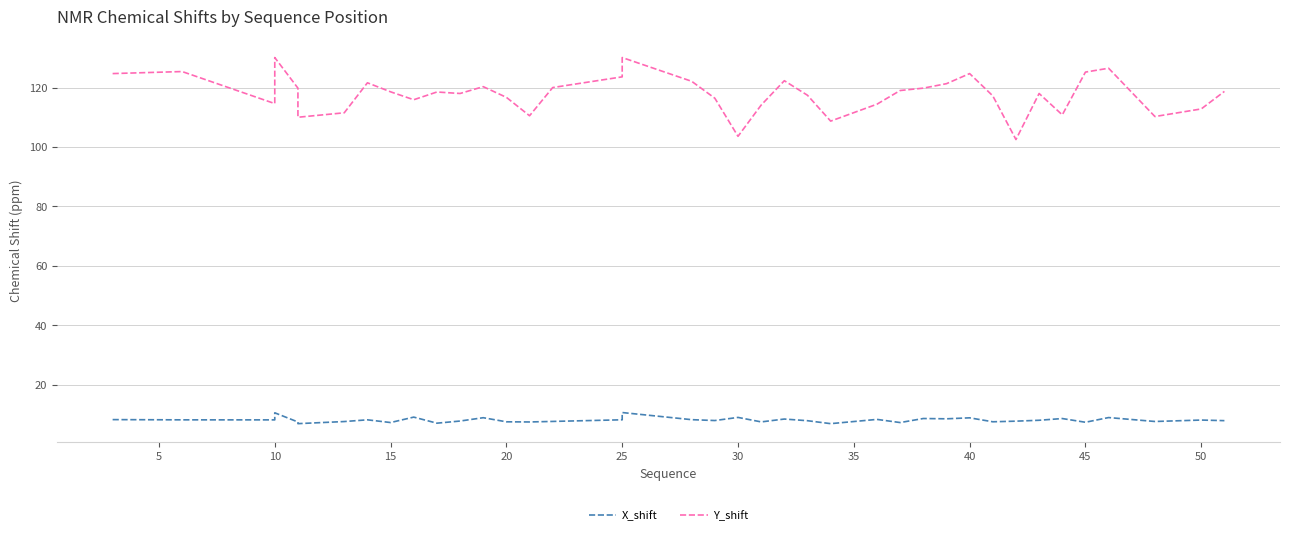

What is the value of the Y_shift point at the 36th from the left?

111.5